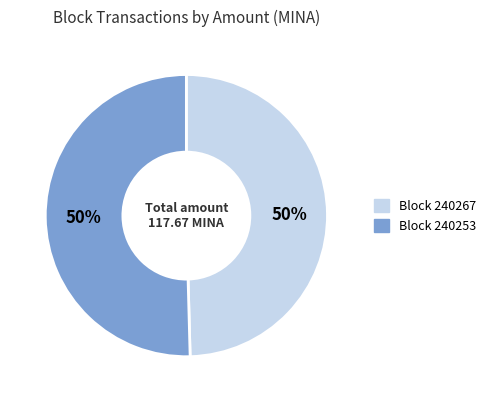

To the nearest percent, what is the average slice percentage?

50%